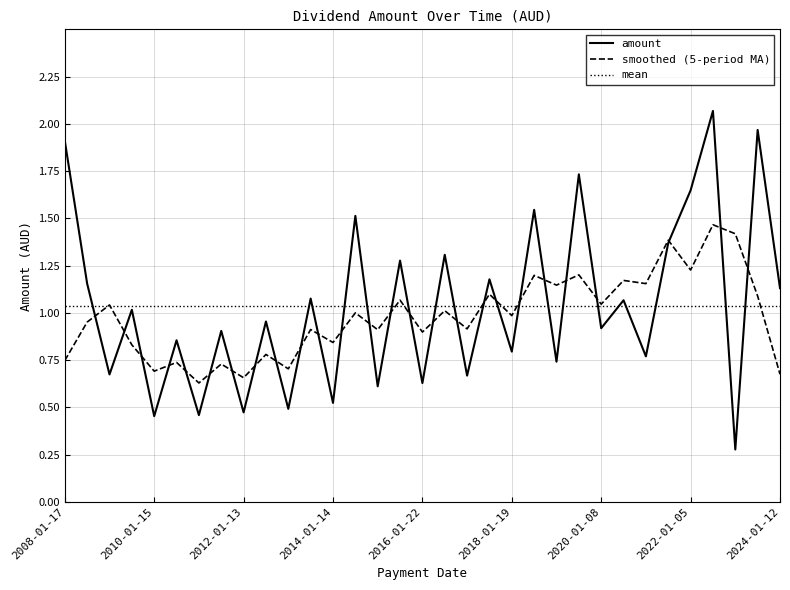

Which series has the largest range (max minus min)?

amount